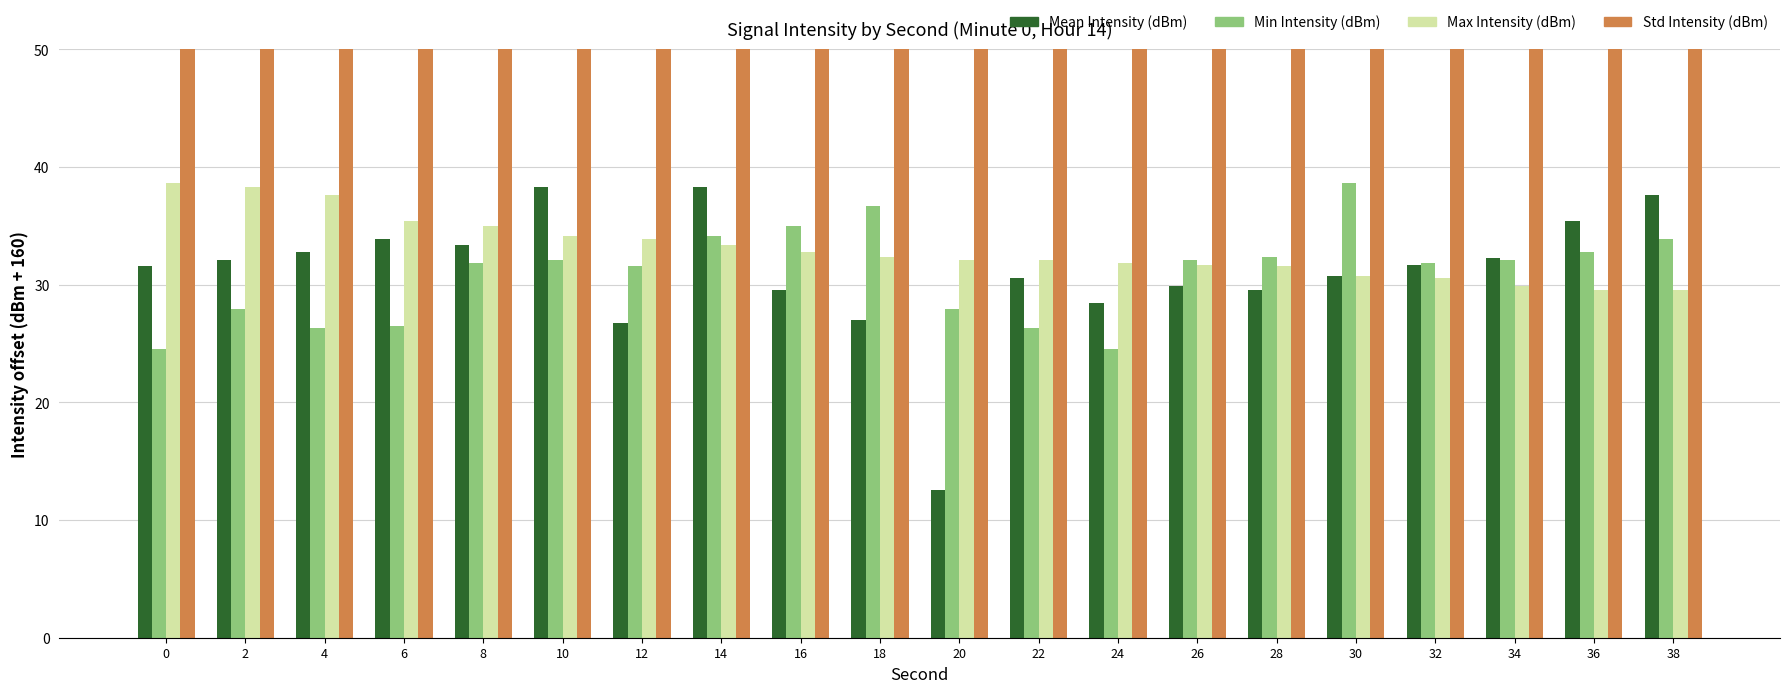

The Std Intensity (dBm) series shows 163.0 at 30. True or false?

True